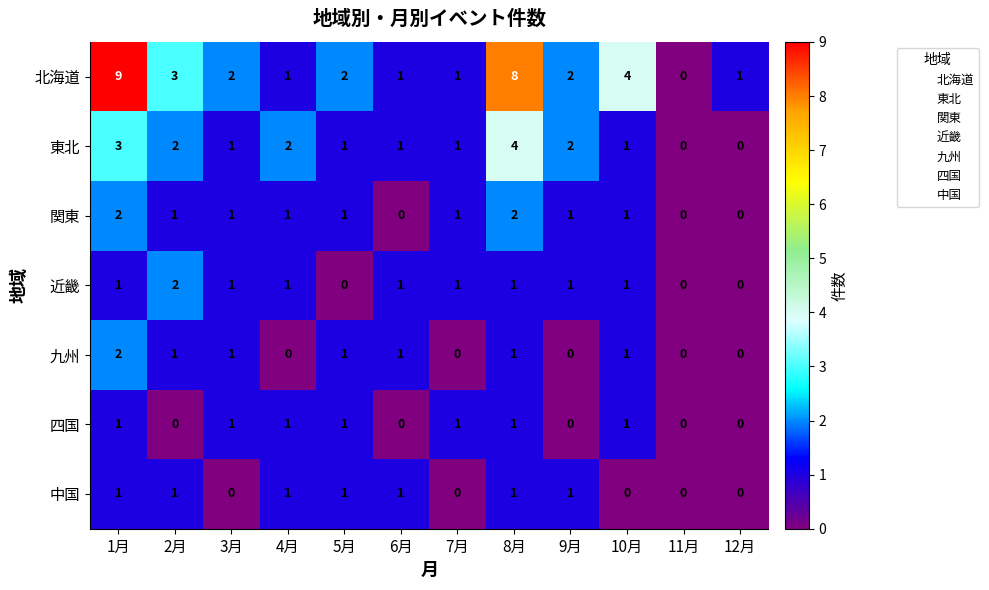

True or false: 近畿 has a value of 2 at 10月.

False